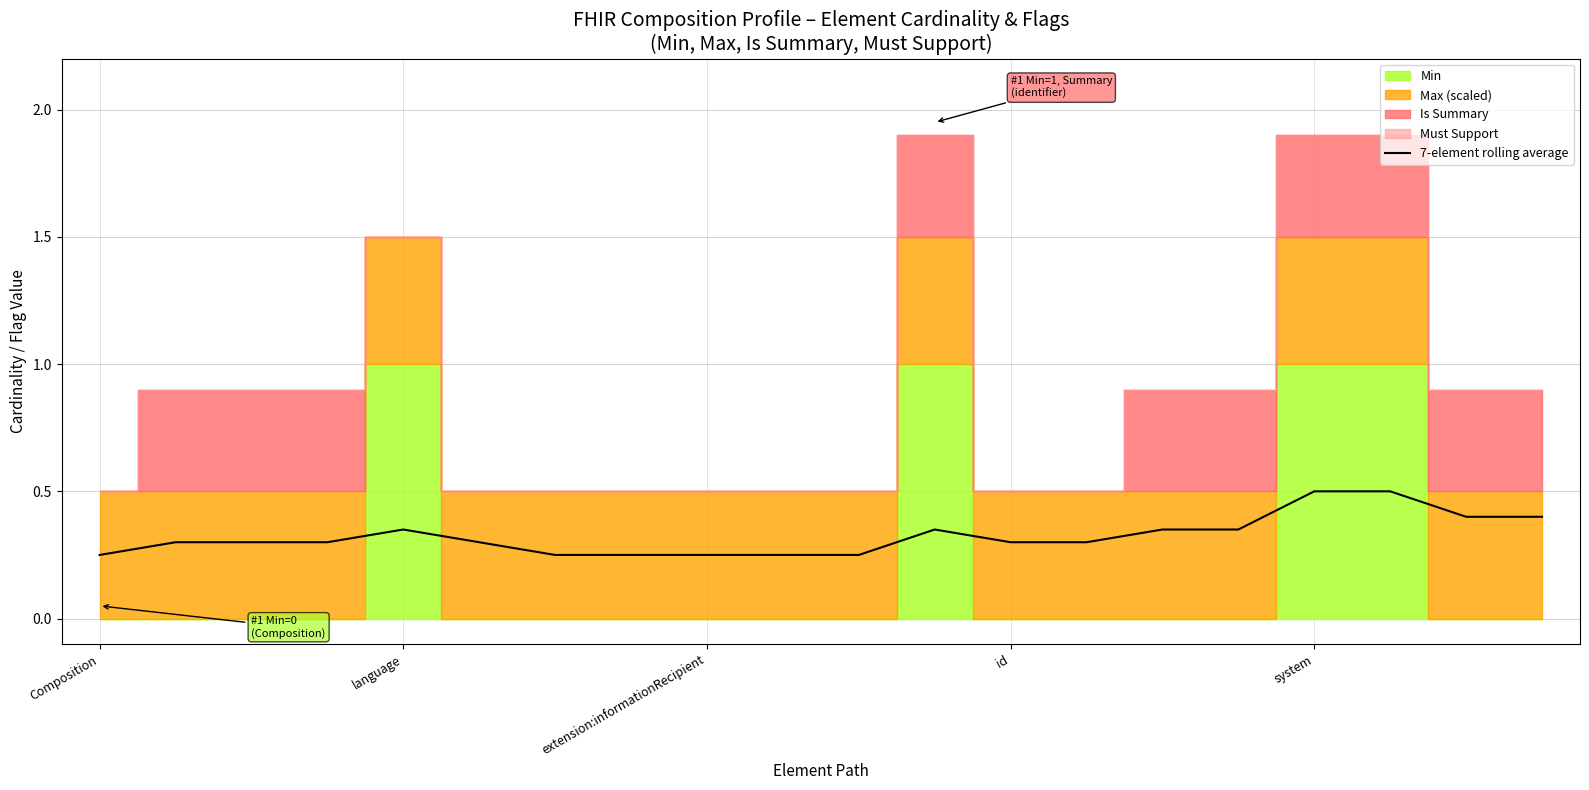

What is the change in value from extension:informationRecipient to 18?

+0.1